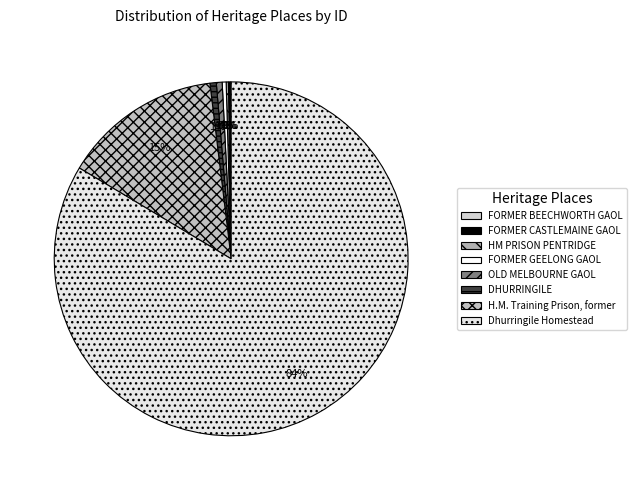

Rank the categories by value from highest to lowest.

Dhurringile Homestead, H.M. Training Prison, former, DHURRINGILE, OLD MELBOURNE GAOL, FORMER GEELONG GAOL, HM PRISON PENTRIDGE, FORMER CASTLEMAINE GAOL, FORMER BEECHWORTH GAOL